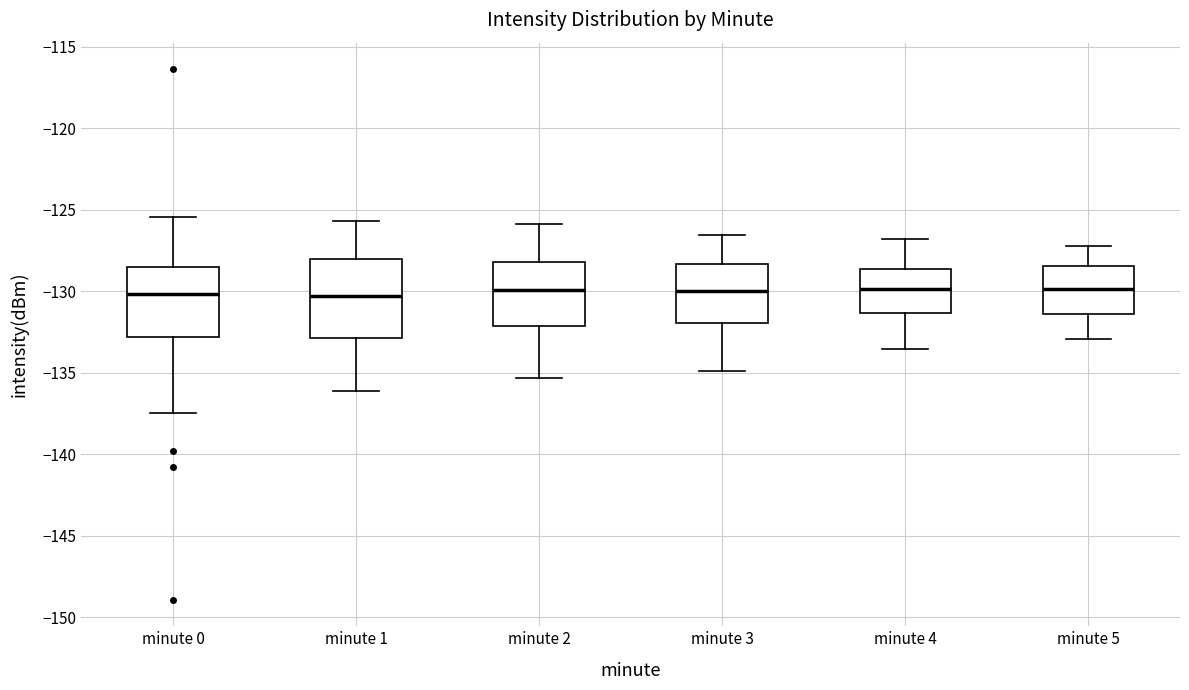

Reading left to right, read every box against the y-axis: the position of its median line, the range the box covers, and the ends of its whiskers. The values are not printed on the chart, so give them approximately, as read against the axis.

minute 0: median -130.0, box -133.0 to -128.5, whiskers -137.5 to -125.5
minute 1: median -130.5, box -133.0 to -128.0, whiskers -136.0 to -125.5
minute 2: median -130.0, box -132.0 to -128.0, whiskers -135.5 to -126.0
minute 3: median -130.0, box -132.0 to -128.5, whiskers -135.0 to -126.5
minute 4: median -130.0, box -131.5 to -128.5, whiskers -133.5 to -127.0
minute 5: median -130.0, box -131.5 to -128.5, whiskers -133.0 to -127.0